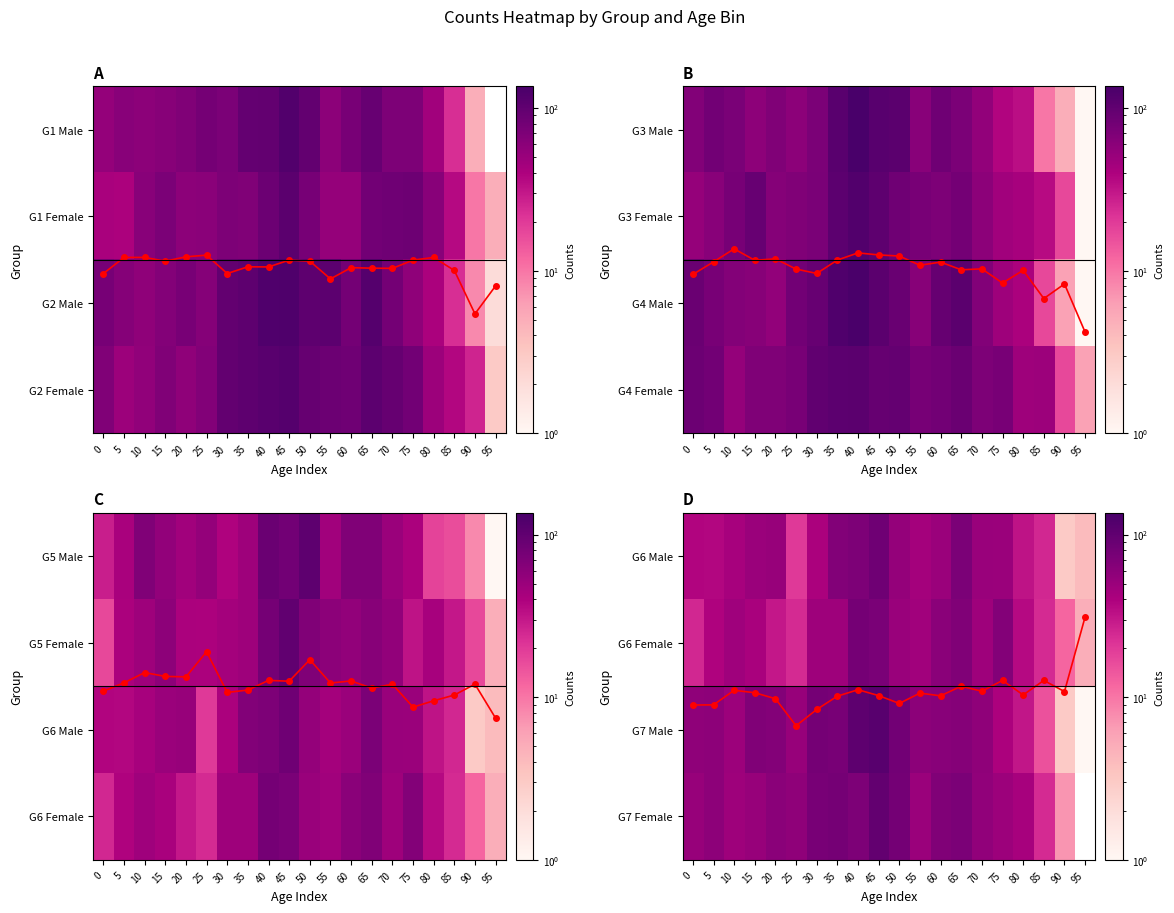

The value of weighted center at 15 is 1.6. True or false?

True